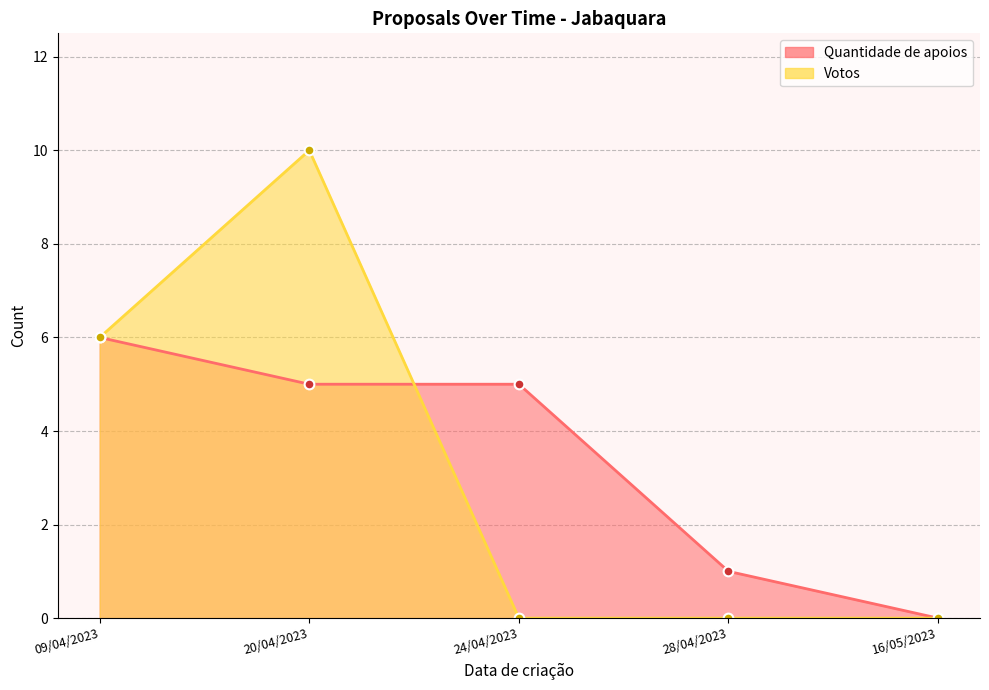

List the series in order of their overall mean, highest first.

Quantidade de apoios, Votos